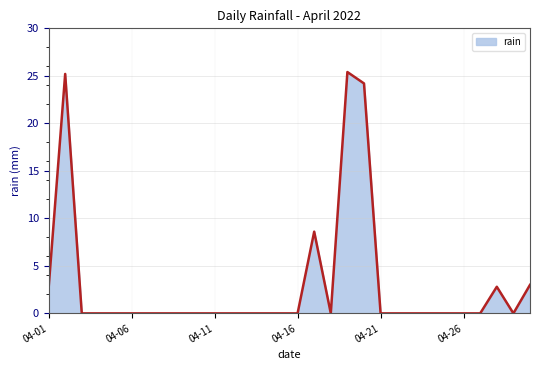

What is the difference between the maximum and minimum values?

25.4